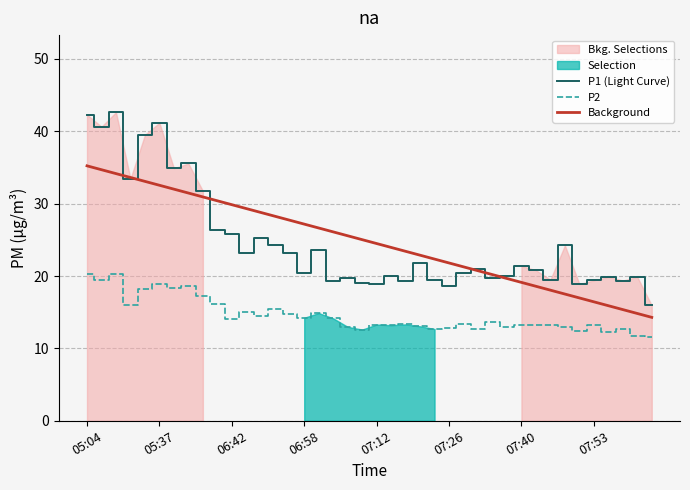

At which category is the sum across all series the highest?

05:04